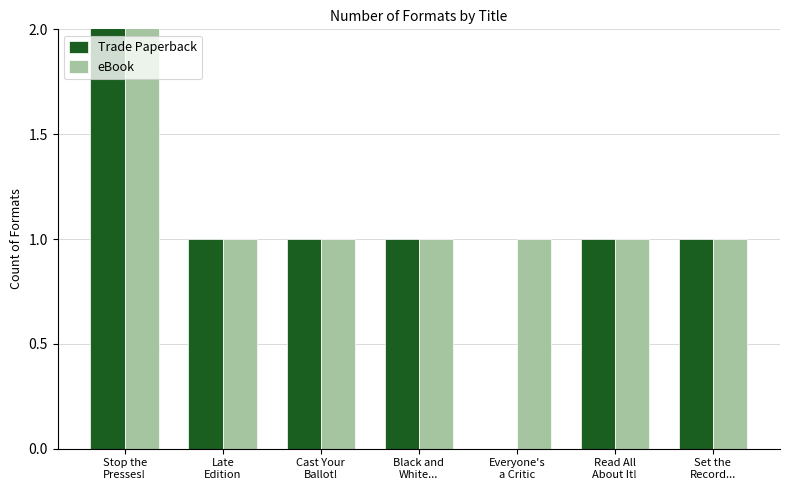

What is the difference between the highest and lowest values at Everyone's
a Critic?

1